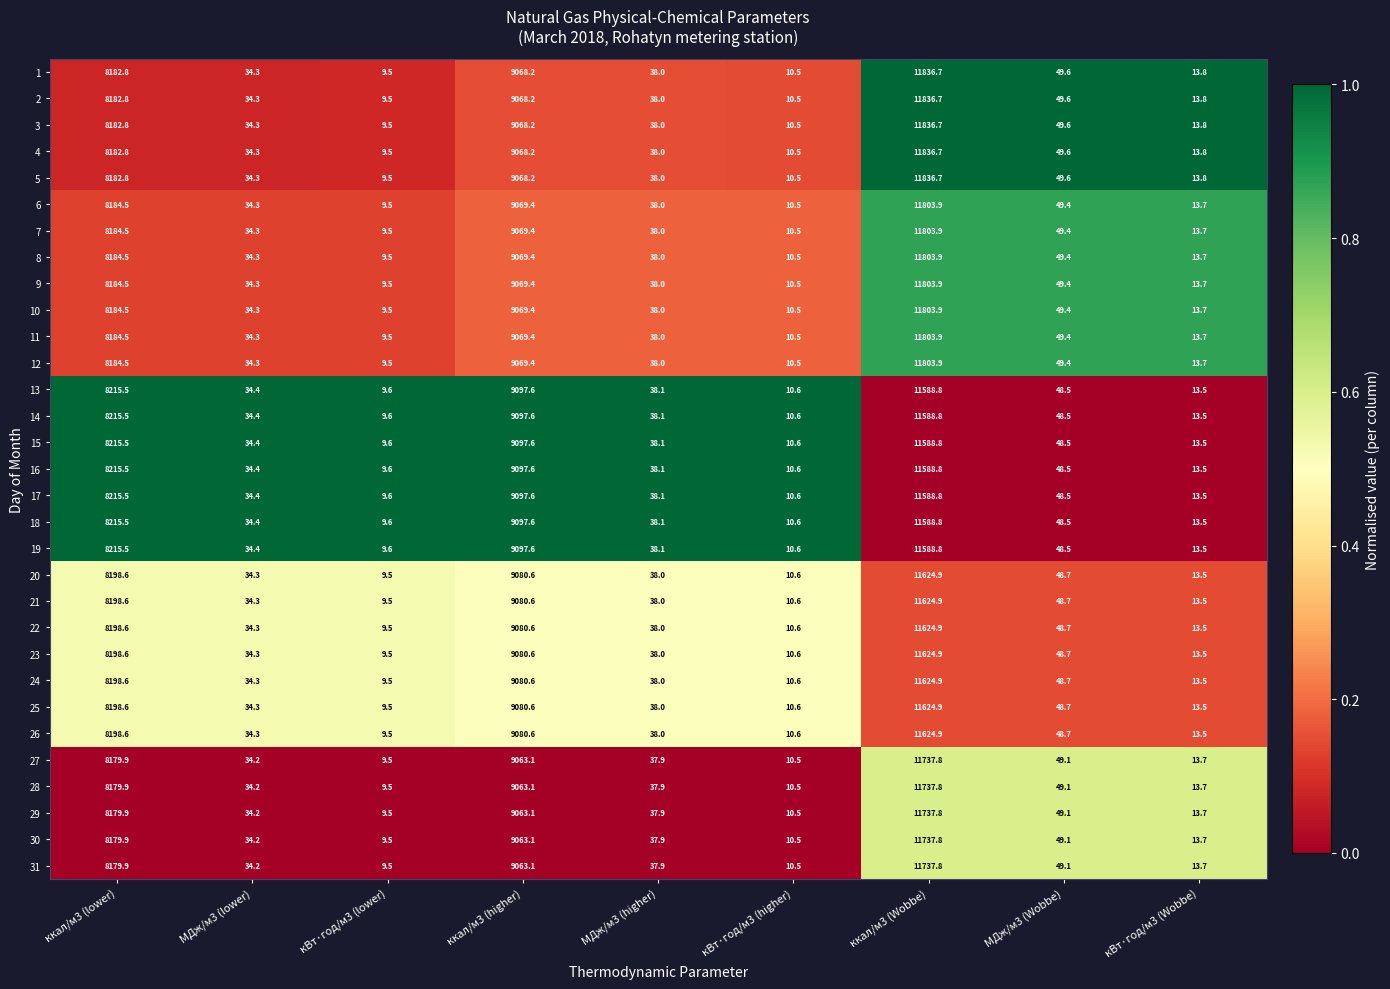

What is the spread (max minus min) of values at ккал/м3 (lower)?

35.6